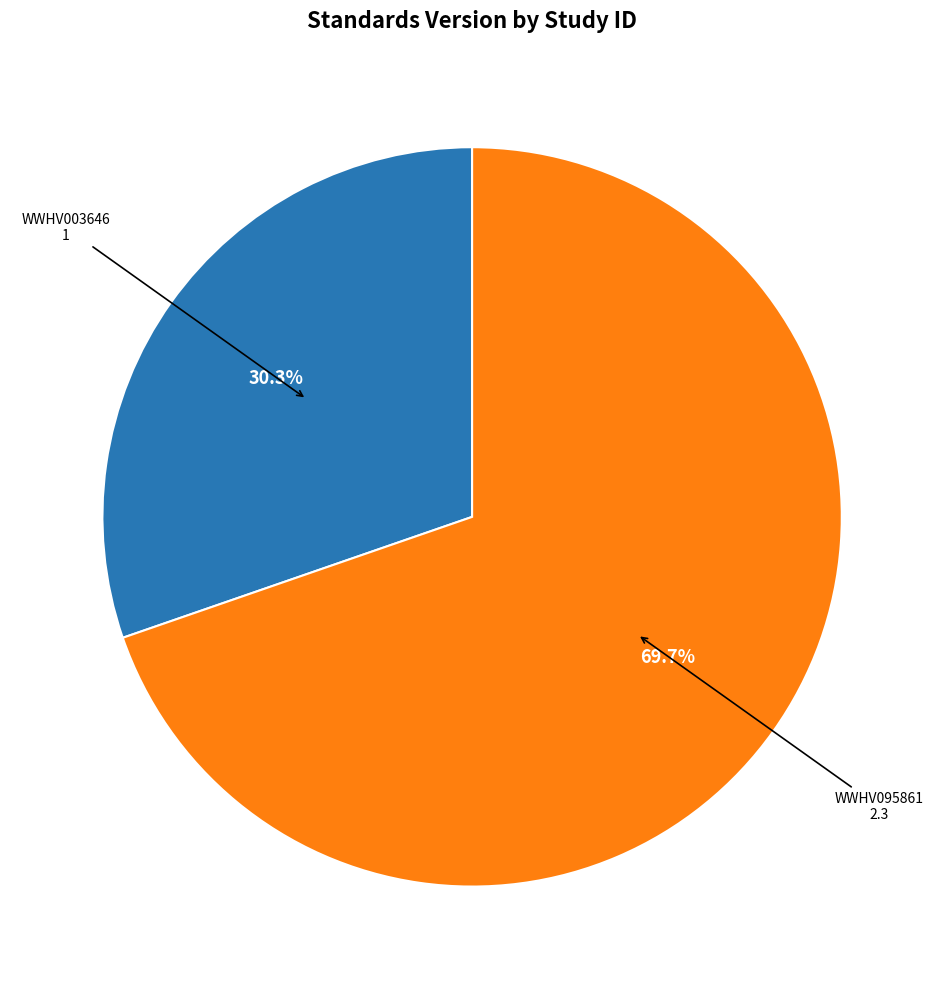

Is there a majority slice in this chart?

Yes